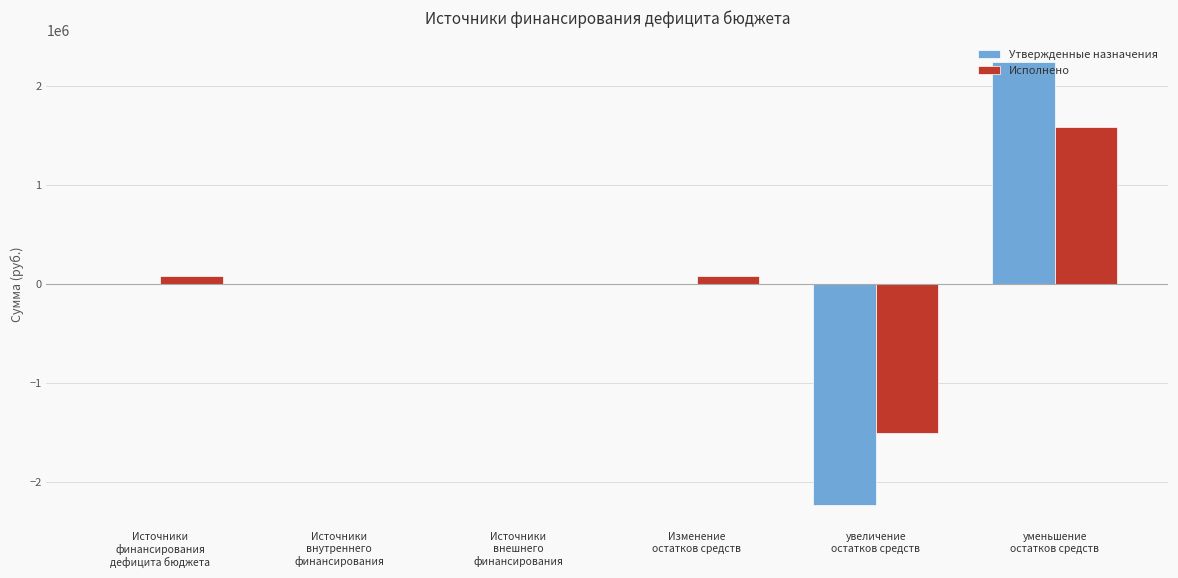

How many groups of bars are there?

6